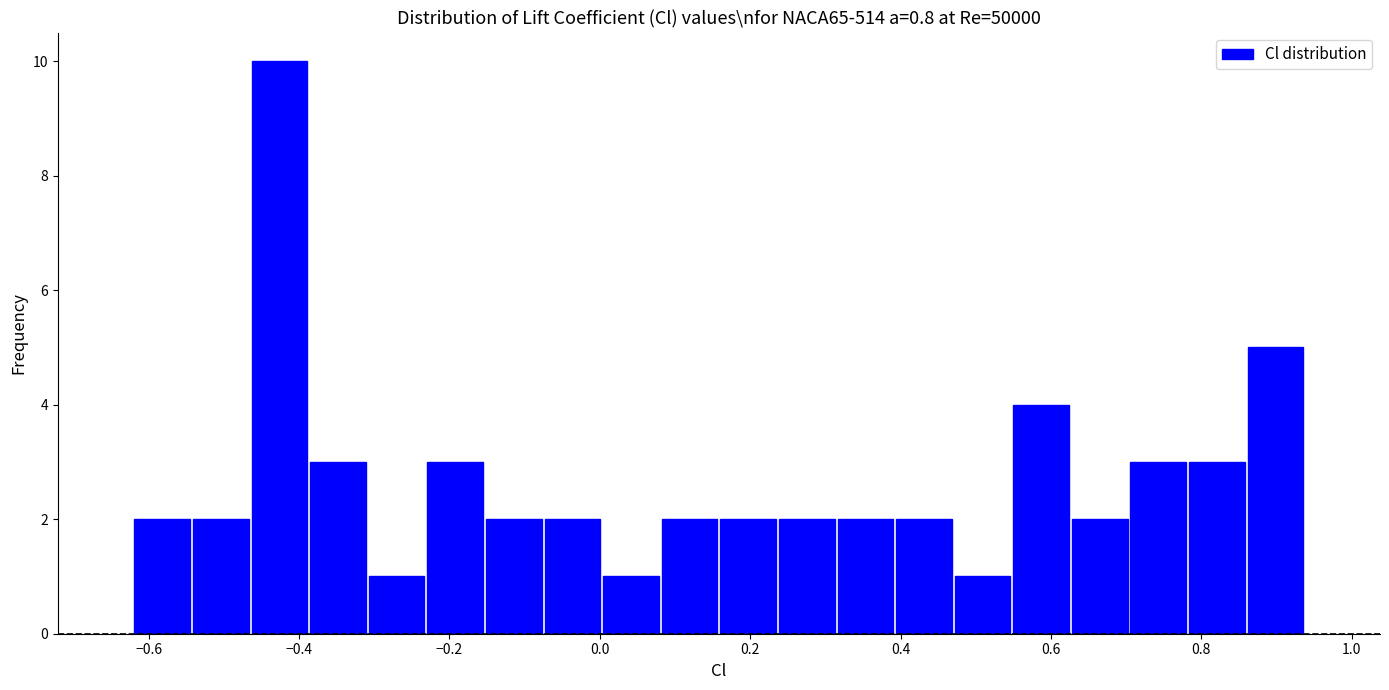

Read against the x-axis, roughly where is the centre of the tallest bar?

-0.42